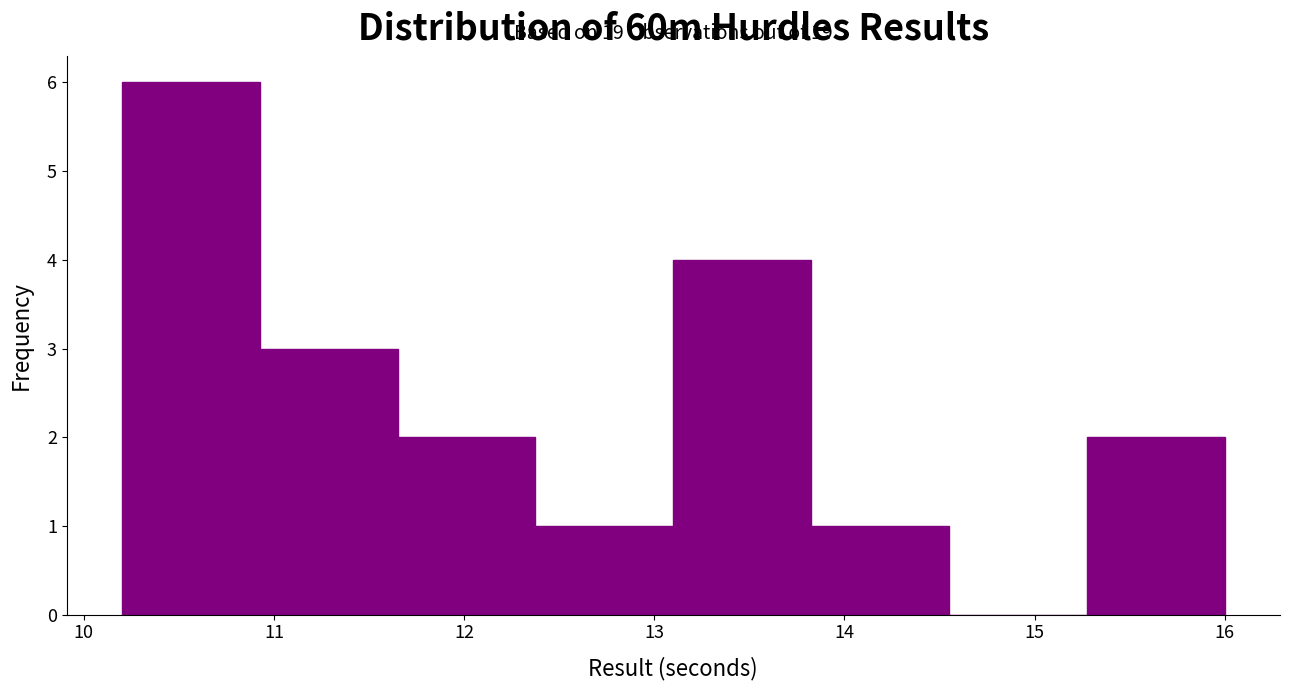

Which range on the x-axis has the tallest bar?

10.2 to 10.9